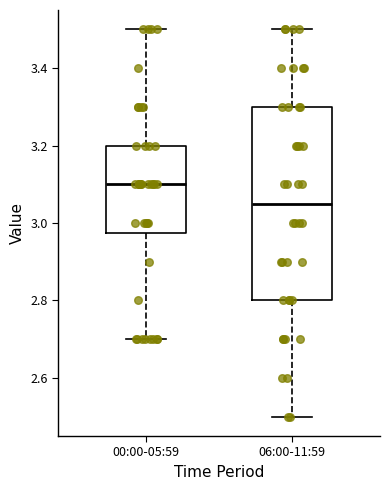

Where does the median line of the box for 00:00-05:59 sit on the y-axis? The values are not printed on the chart, so give them approximately, as read against the axis.

3.10